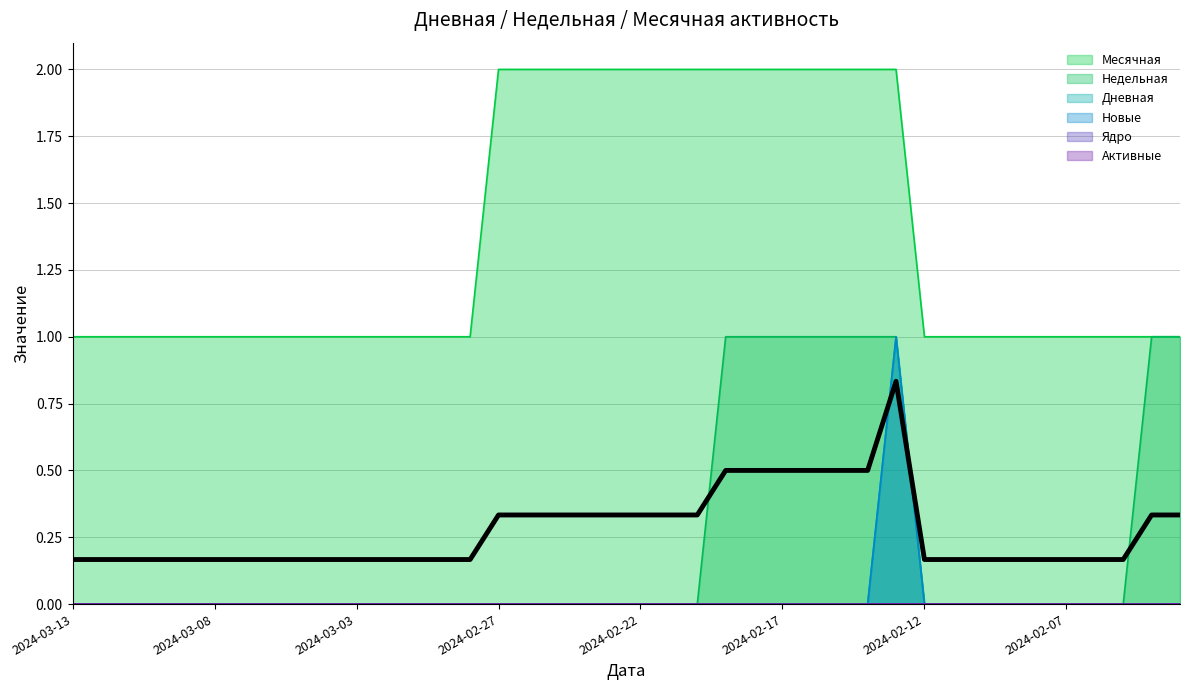

True or false: Недельная has more than 2 points higher than both neighbors.

False